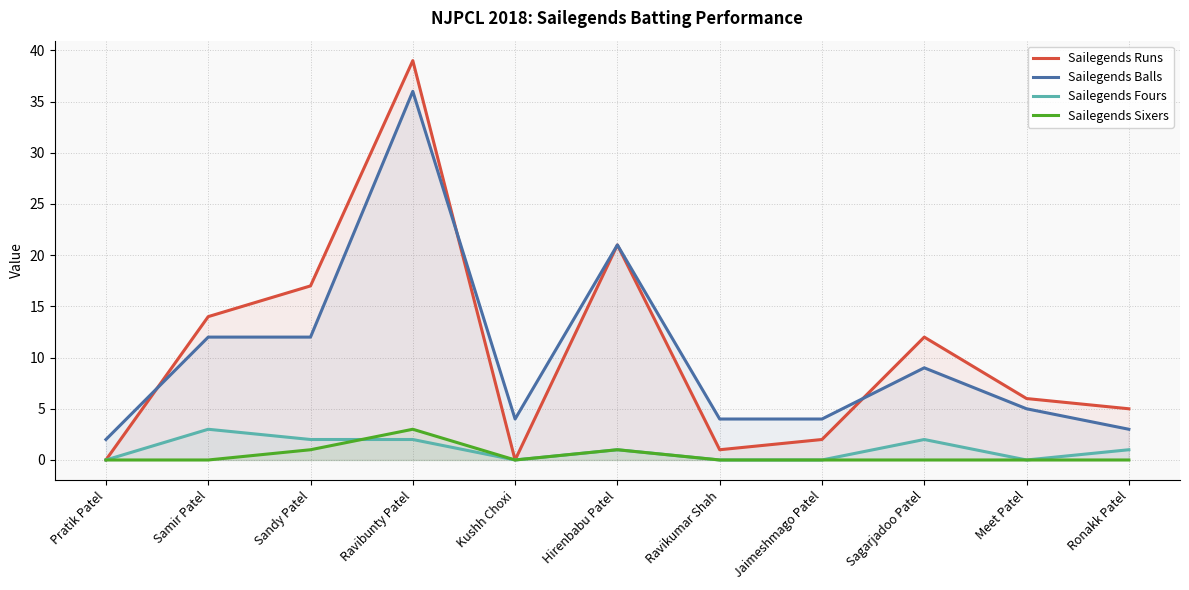

What is the difference between the maximum and minimum values in the Sailegends Runs series?

39